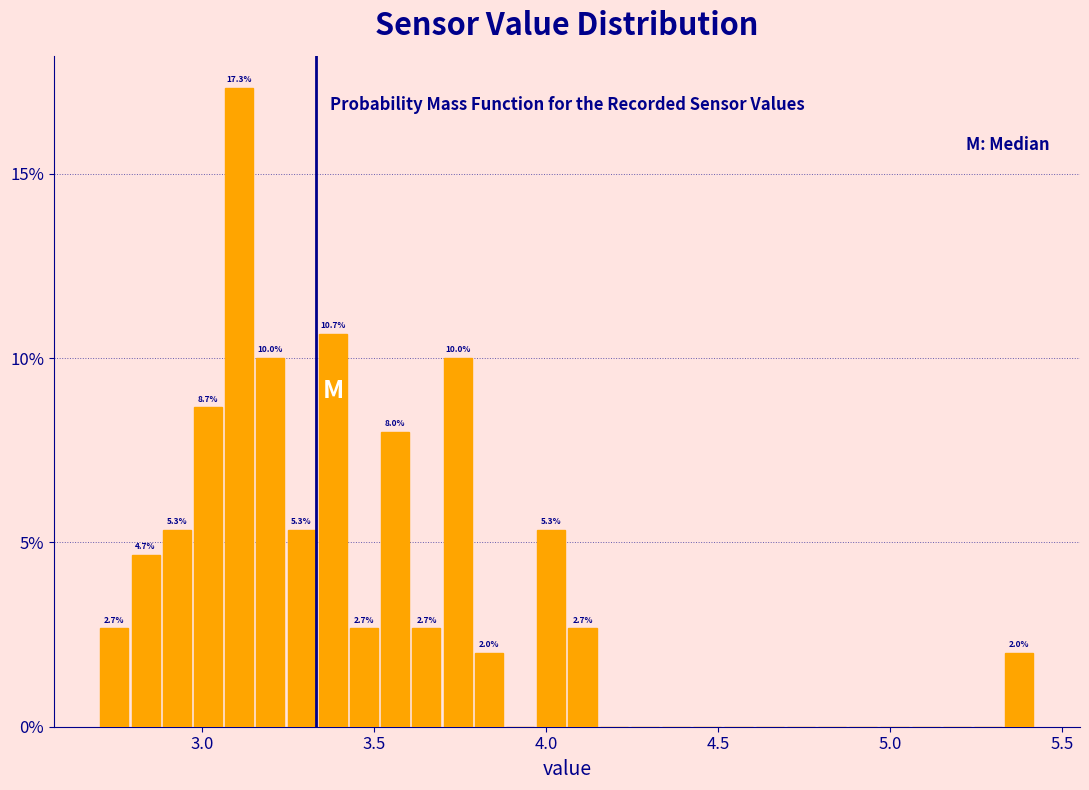

Read against the x-axis, roughly where is the centre of the tallest bar?

3.10